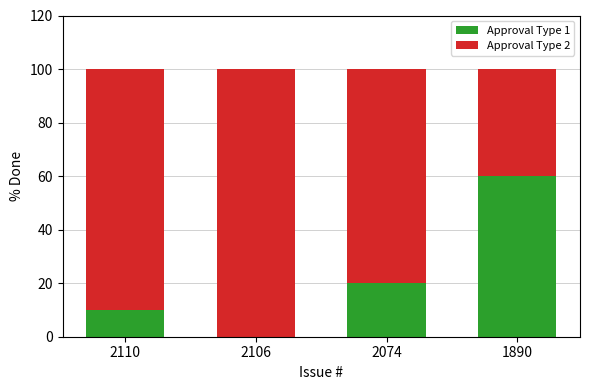

The value of Approval Type 1 at 2106 is 41. True or false?

False